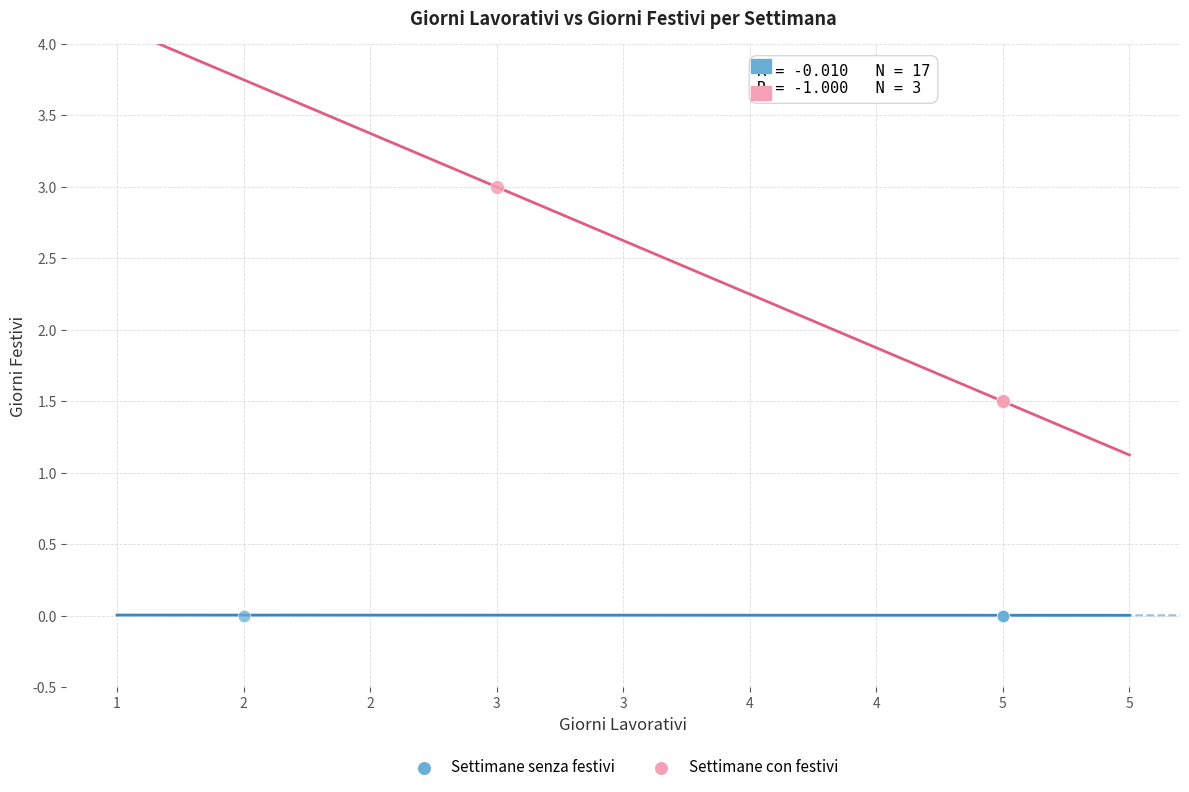

Which series contains the lowest Y value?

Settimane senza festivi